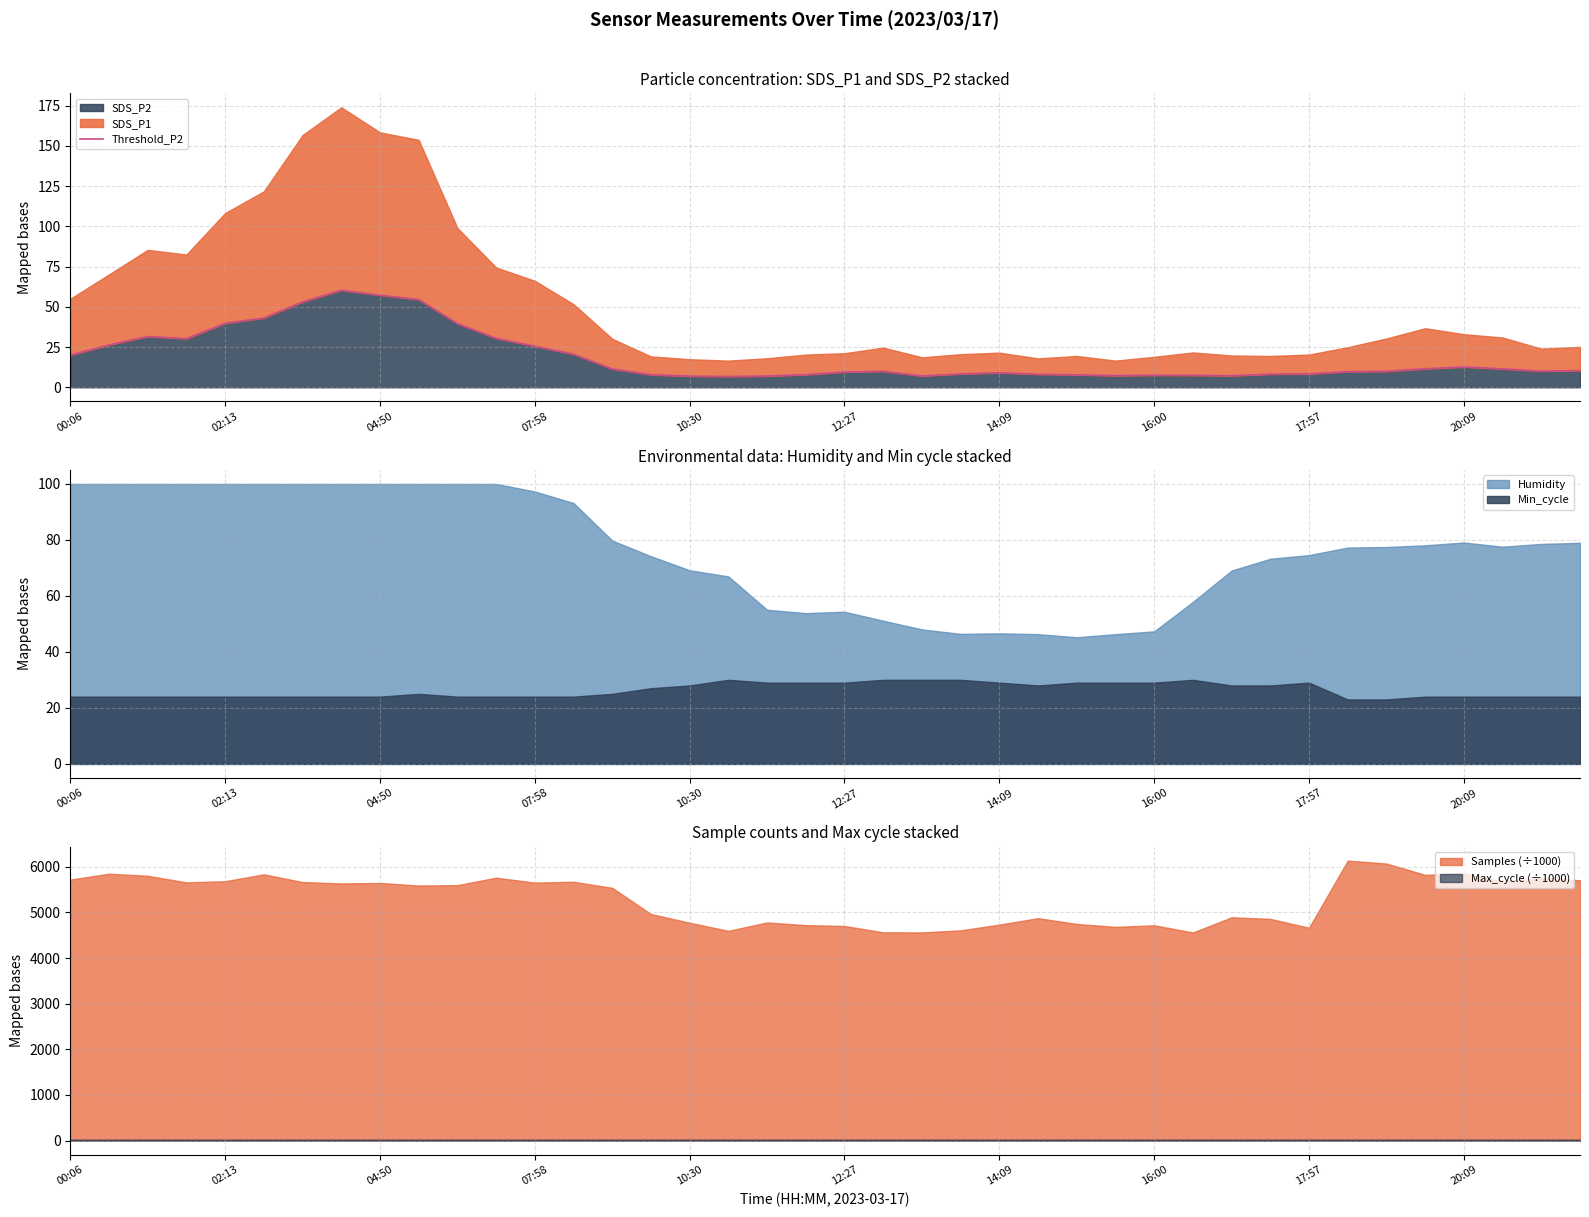

What is the minimum value for SDS_P2?

6.7